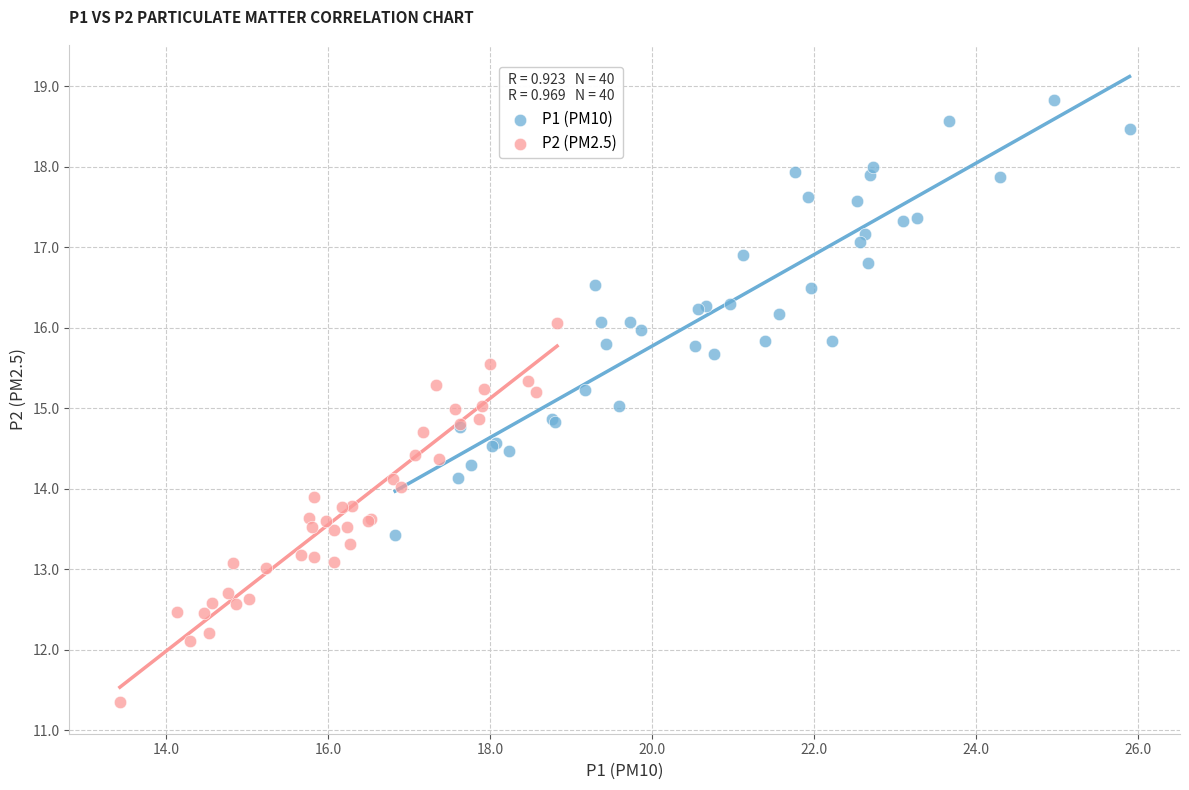

Which series has the largest Y range (max minus min)?

P1 (PM10)